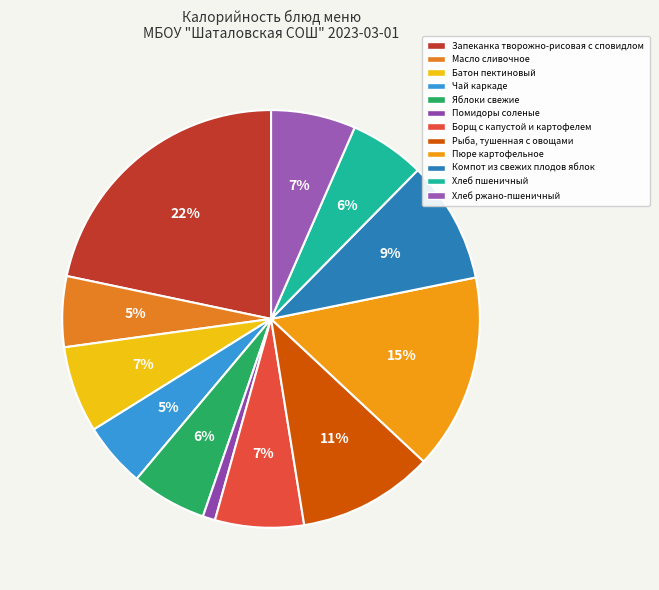

Is there a majority slice in this chart?

No